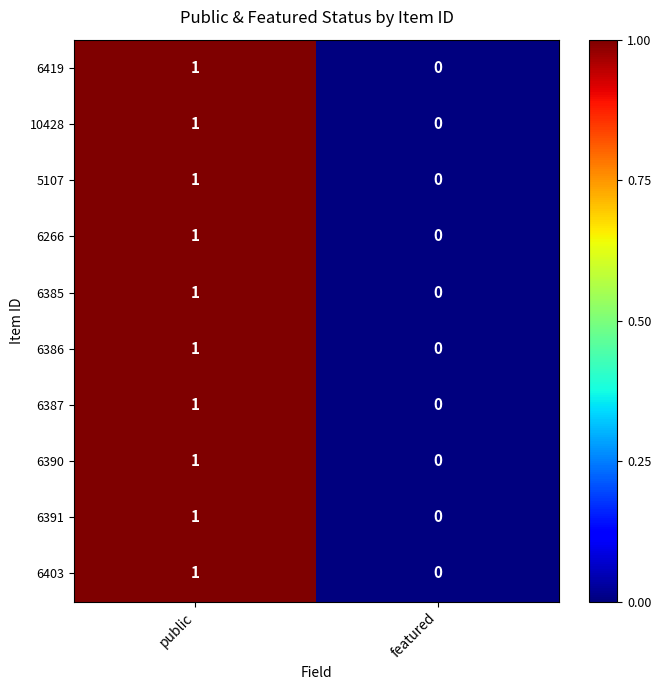

Reading left to right, what are all the values shown in this chart?

6419: public=1	featured=0
10428: public=1	featured=0
5107: public=1	featured=0
6266: public=1	featured=0
6385: public=1	featured=0
6386: public=1	featured=0
6387: public=1	featured=0
6390: public=1	featured=0
6391: public=1	featured=0
6403: public=1	featured=0